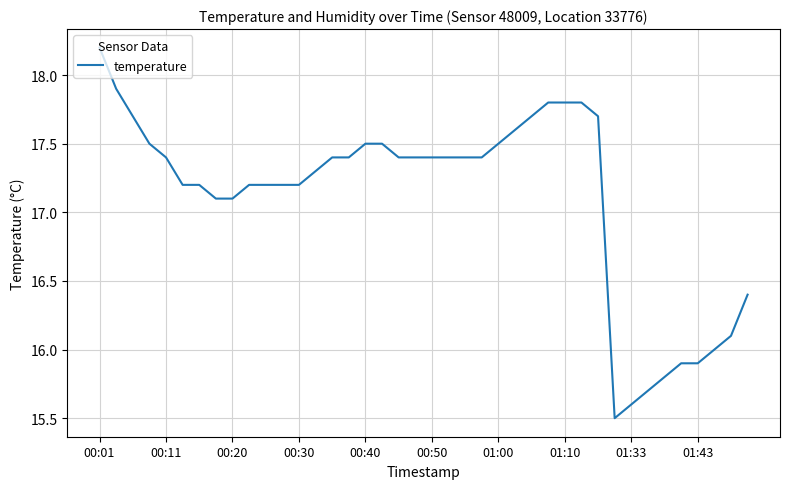

What is the minimum value shown in the chart?

15.5